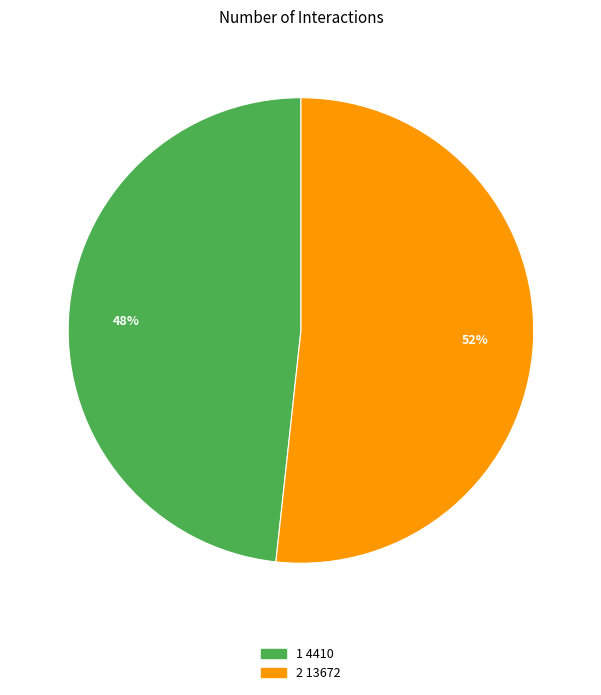

Does any single category account for the majority?

Yes